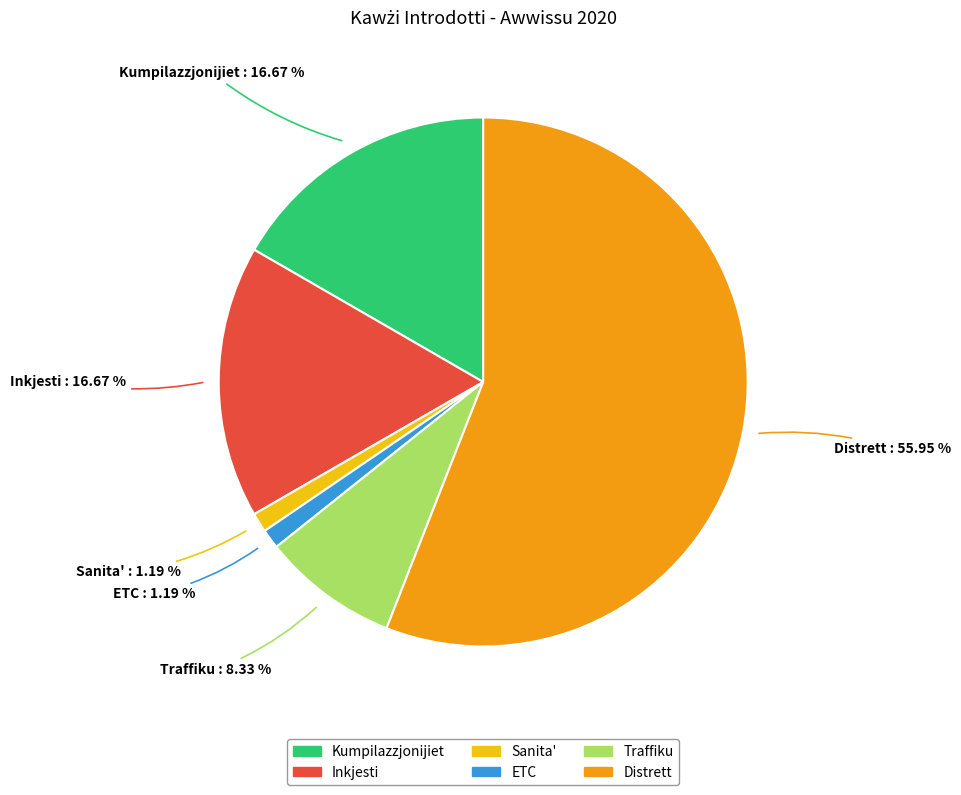

How many slices are in this pie chart?

6